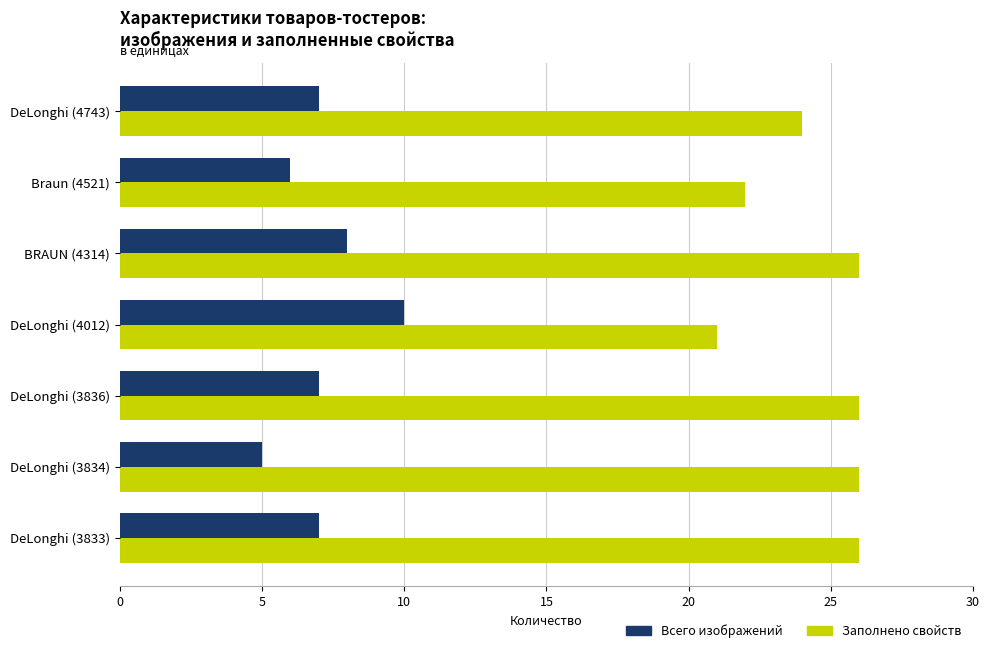

Which category has the lowest value in the Всего изображений series?

DeLonghi (3834)